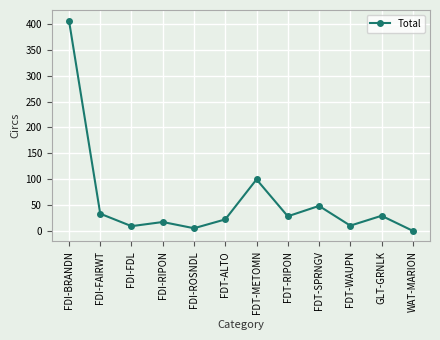

Which label corresponds to the largest value in the chart?

FDI-BRANDN